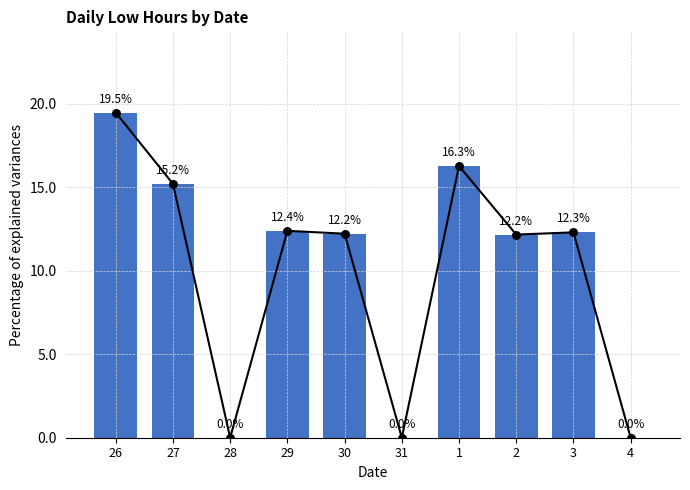

Between 3 and 2, which is larger?

3